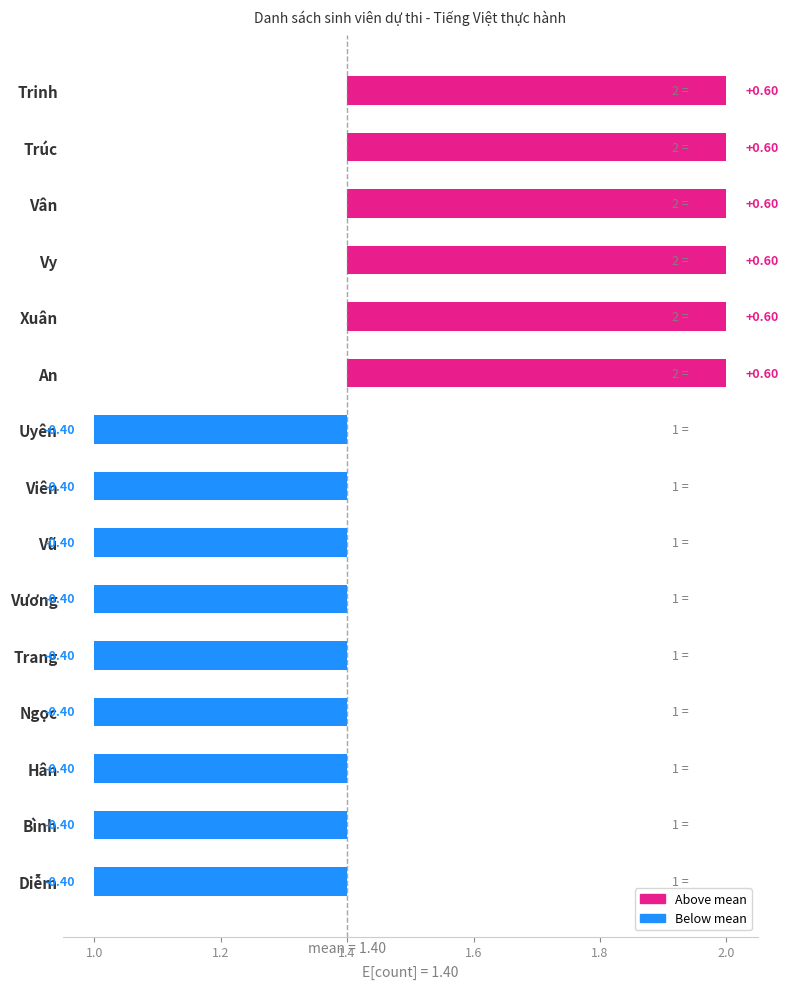

How many values are below zero?

9